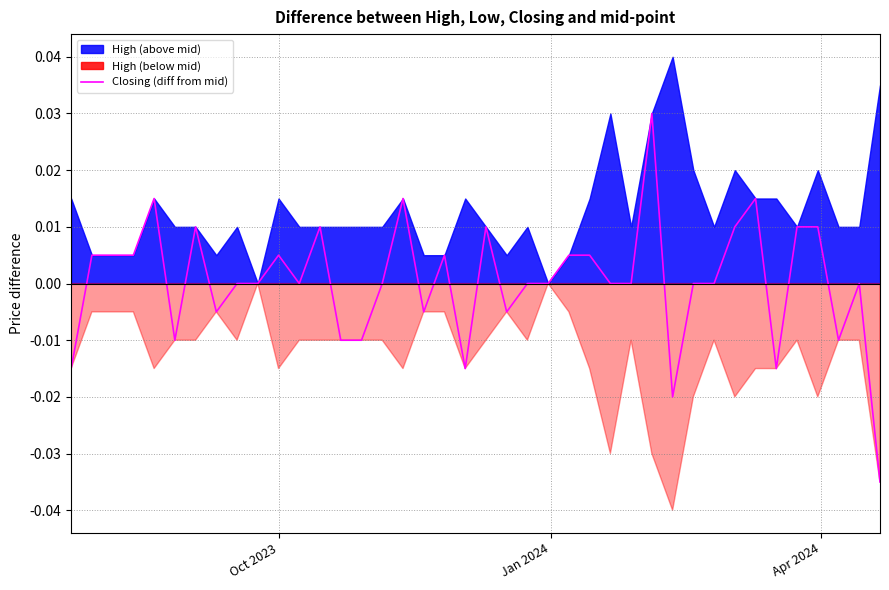

How many lines are shown in the chart?

1